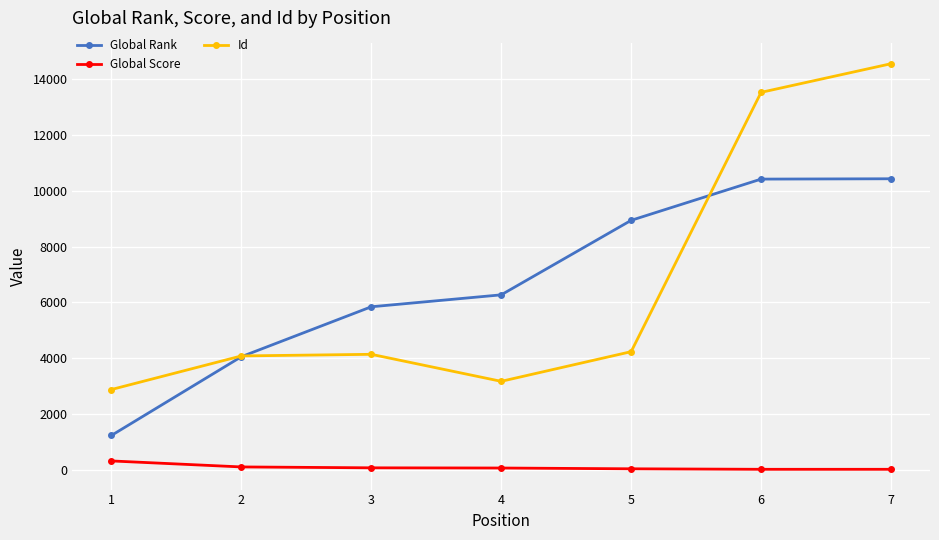

True or false: Global Score and Id intersect in this chart.

False